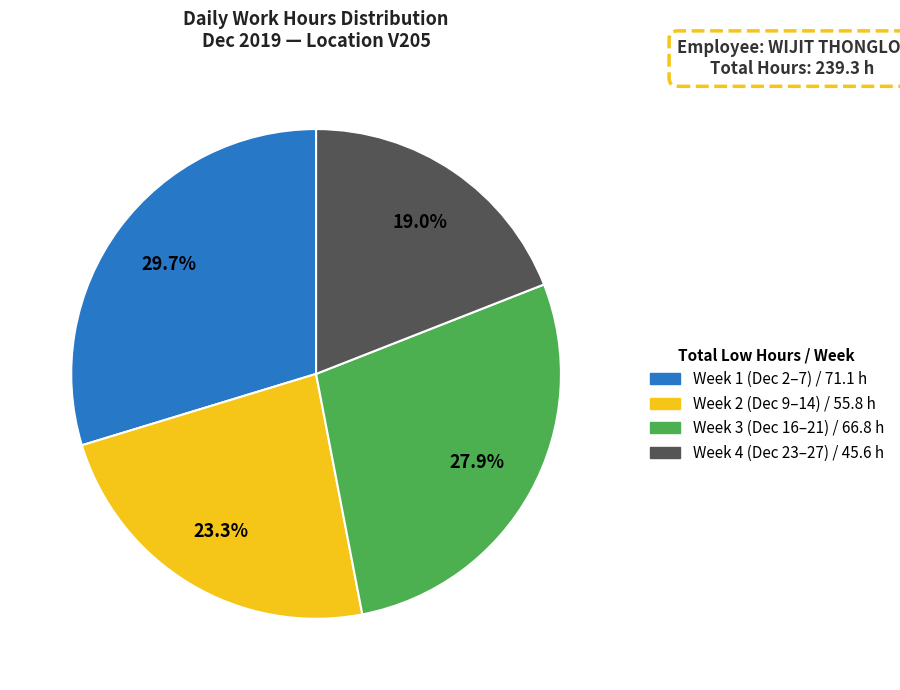

How many slices are in this pie chart?

4